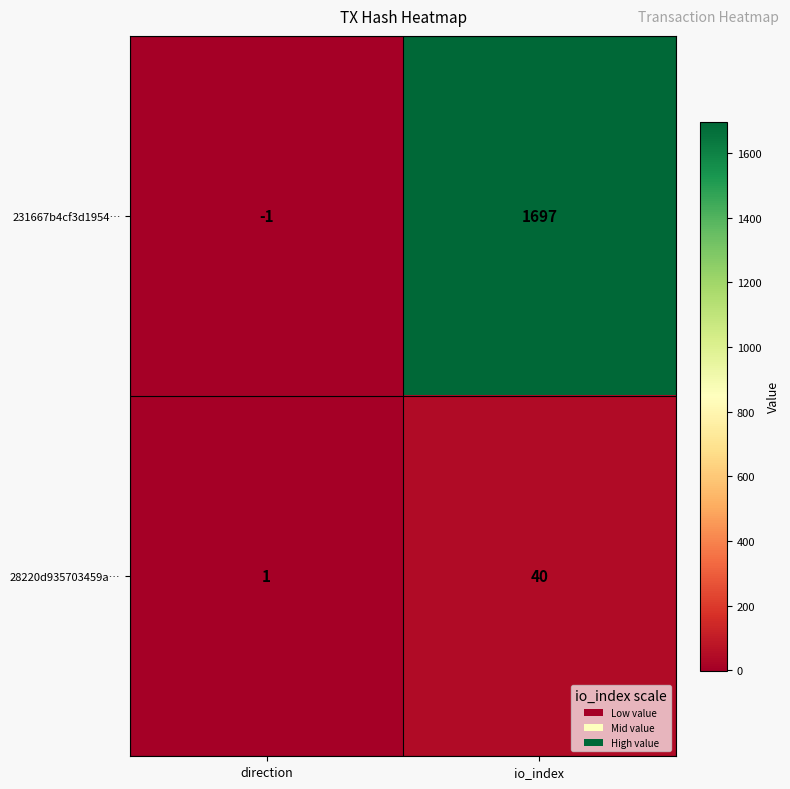

Is it true that 28220d935703459a… equals 40 at io_index?

True